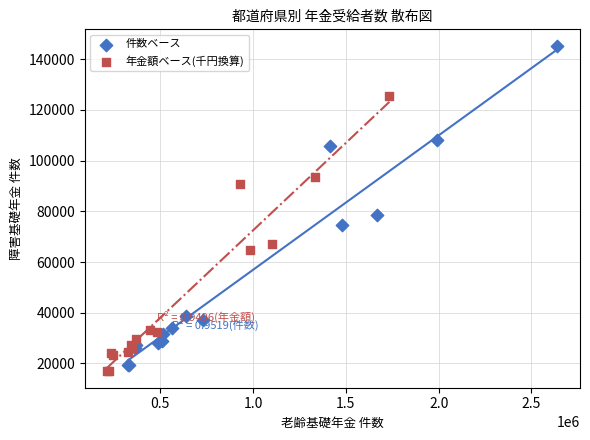

Which series contains the highest Y value?

件数ベース